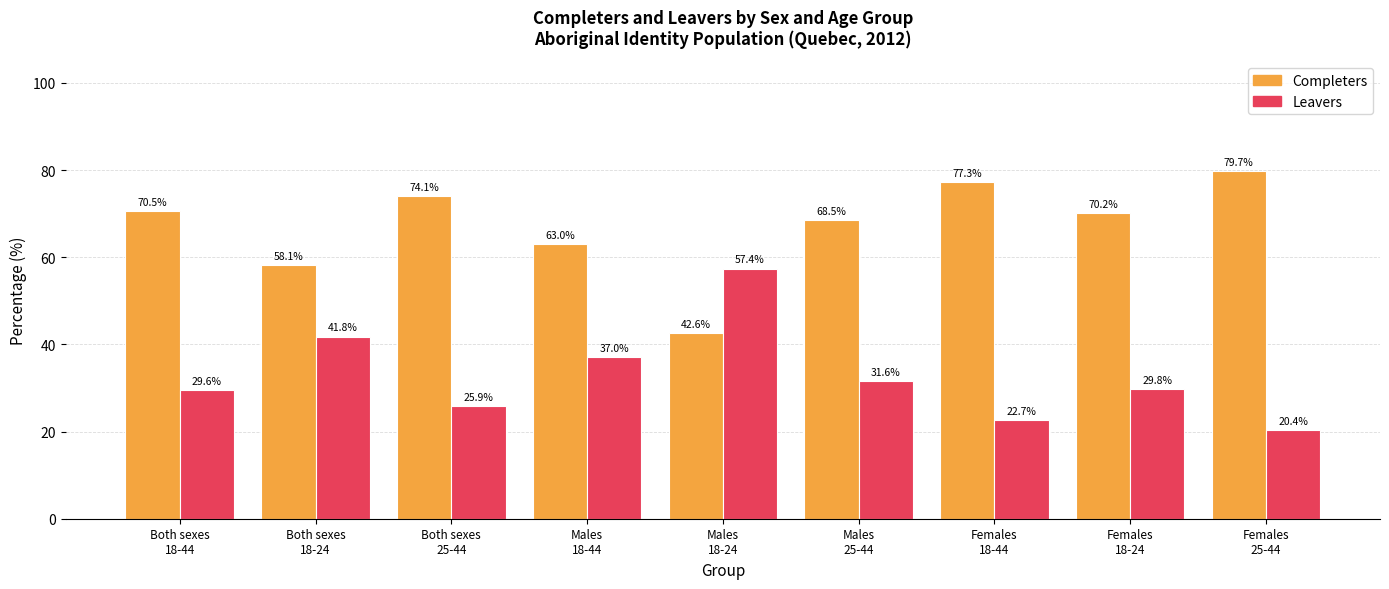

What is the spread (max minus min) of values at Males
25-44?

36.9